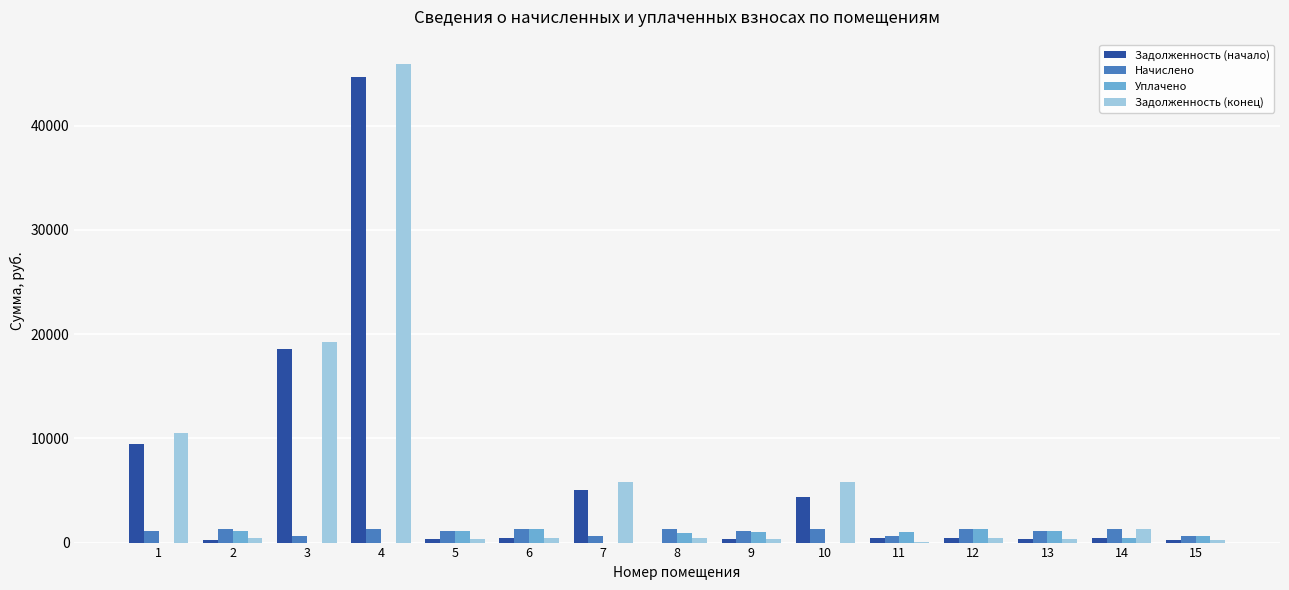

The value of Задолженность (начало) at 10 is 2256.1. True or false?

False